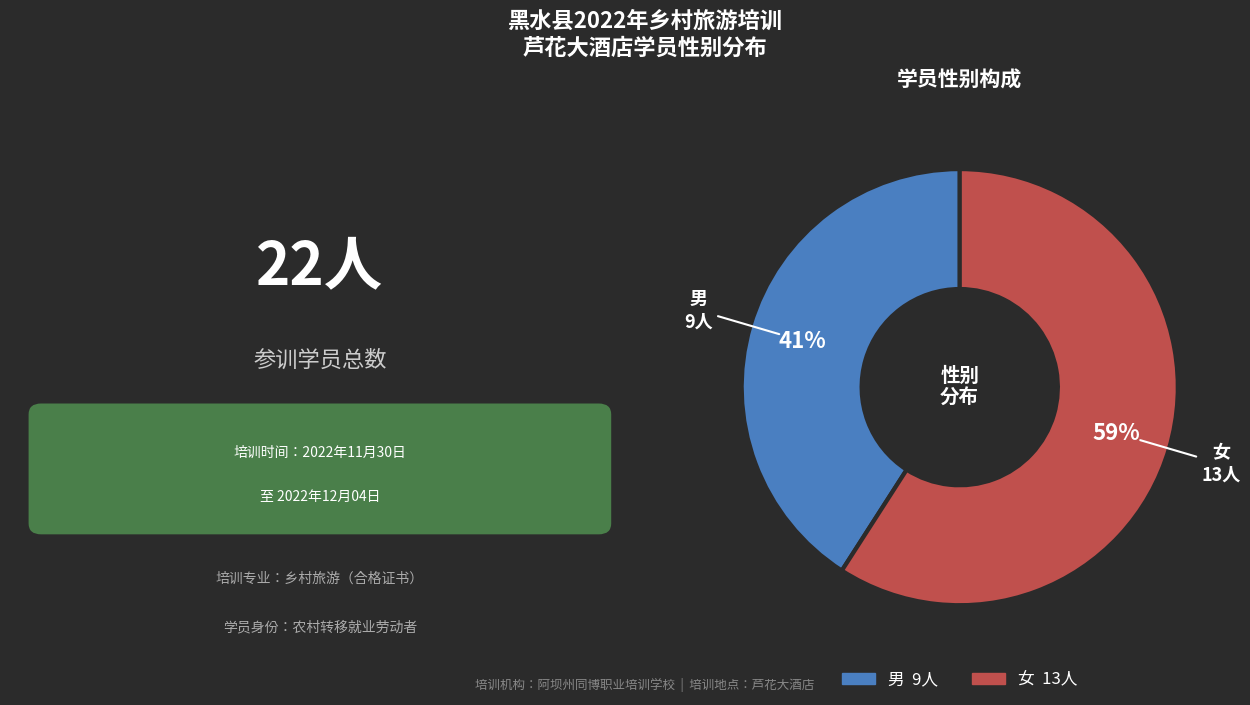

What is the largest slice in the pie chart?

女